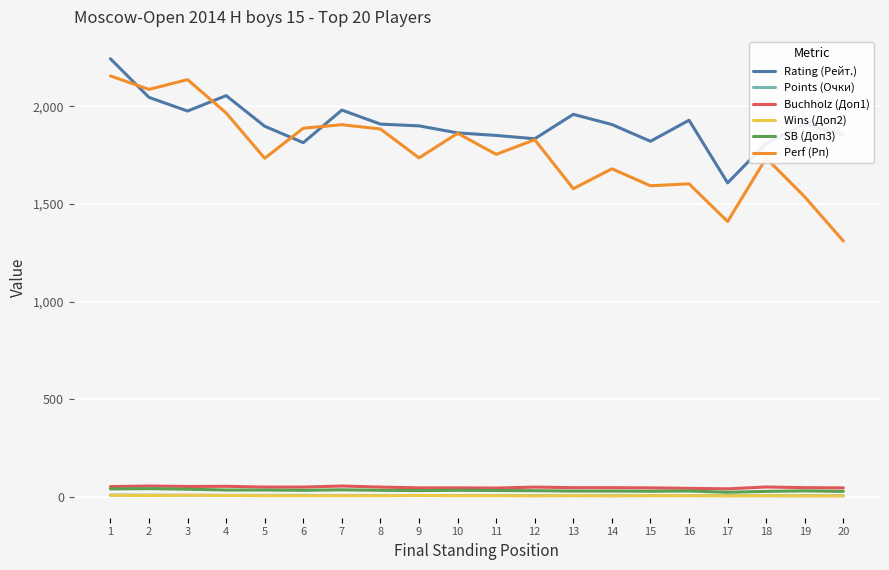

Count the Wins (Доп2) values in the range 5 to 6.

13